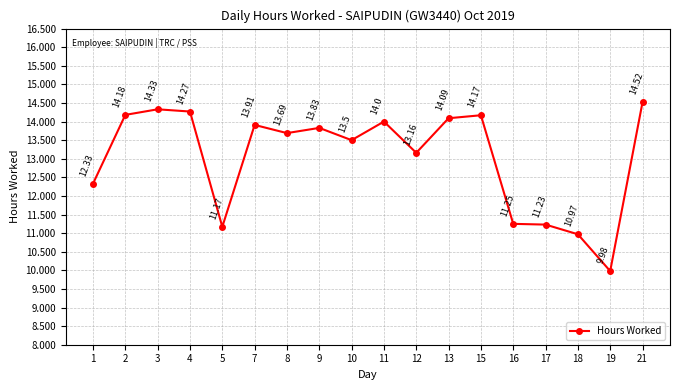

What is the sum of the values at 2 and 5?

25.4